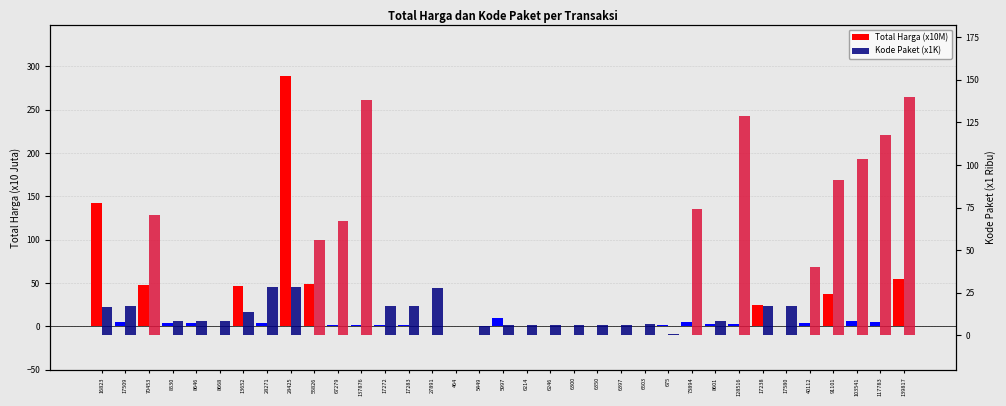

Which category has the highest value across all series?

28425